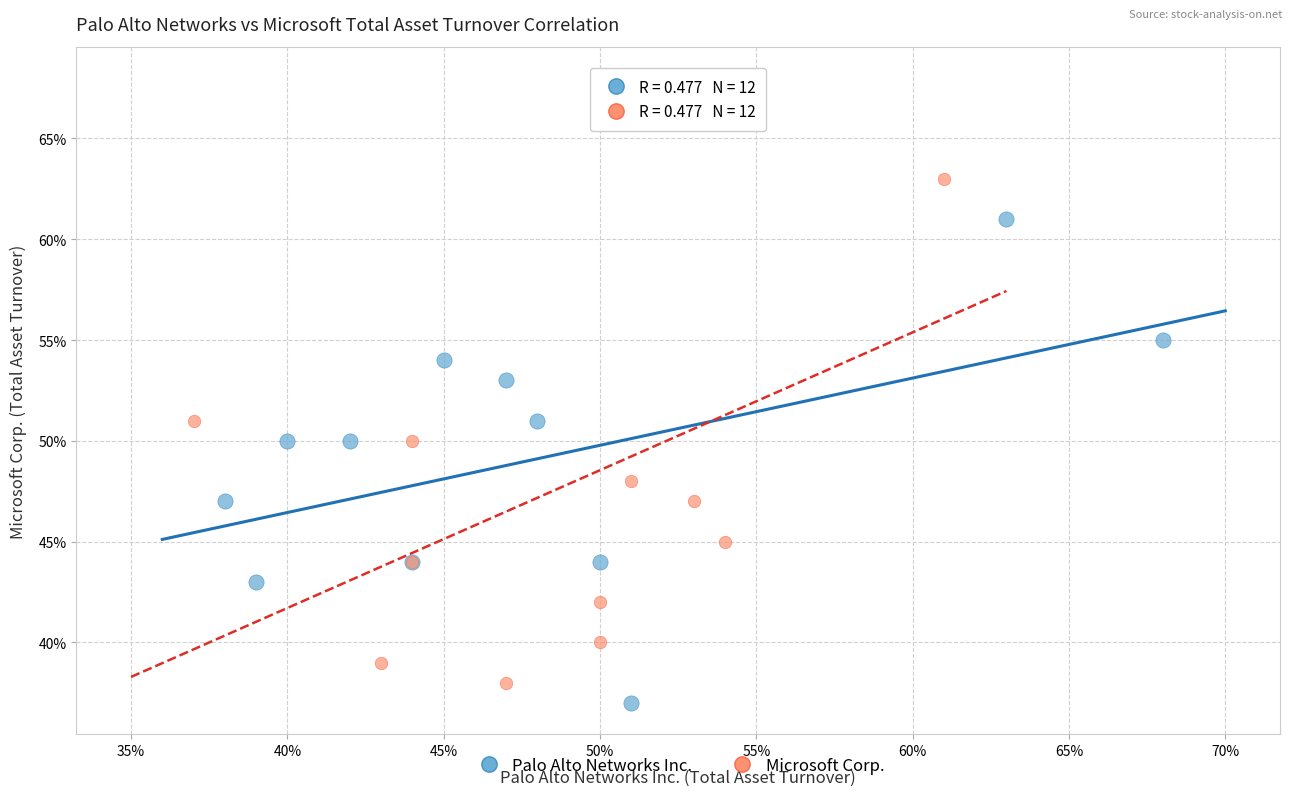

What are all the series names shown in the legend?

Palo Alto Networks Inc., Microsoft Corp.